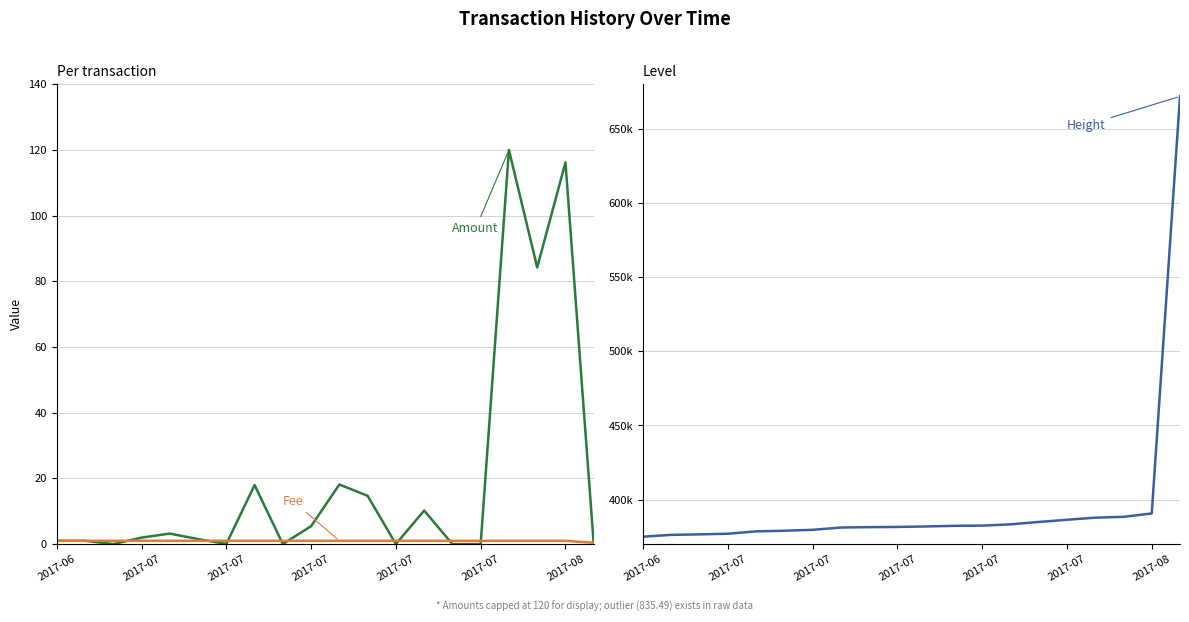

Count the number of data series in this chart.

3